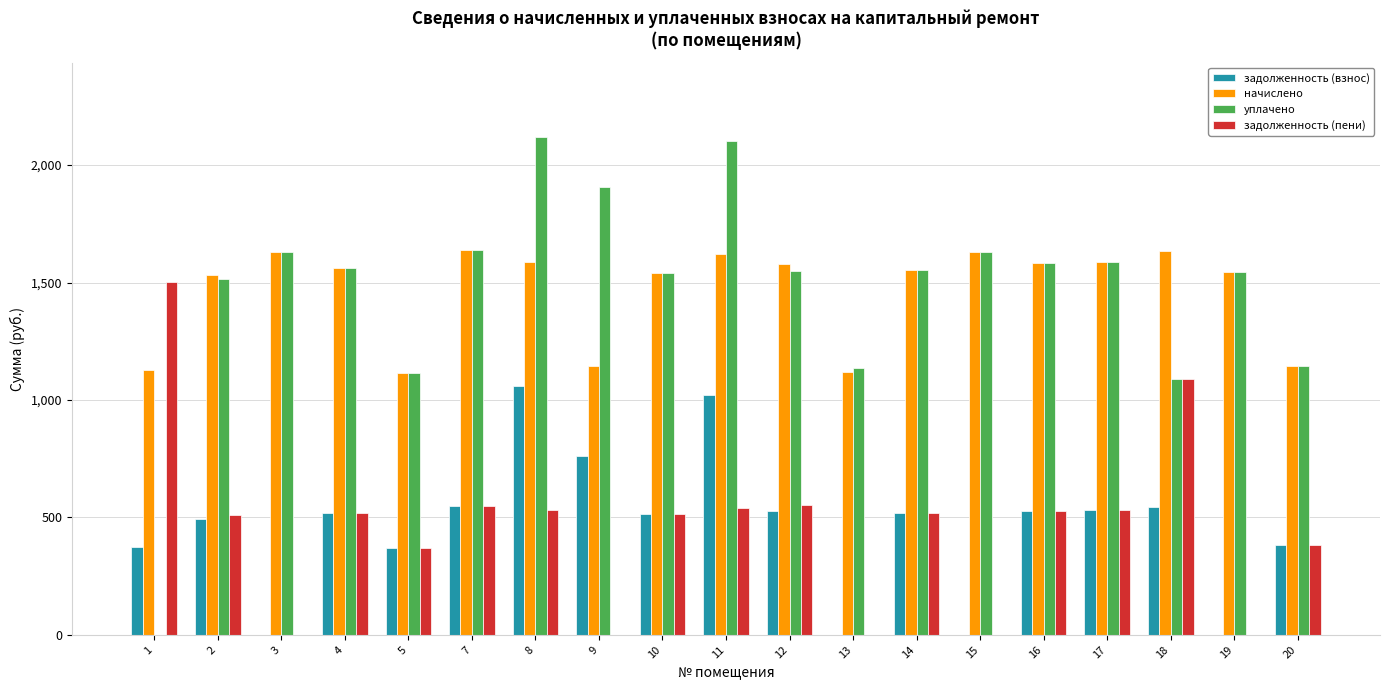

What is the total value across all series at 3?

3259.3